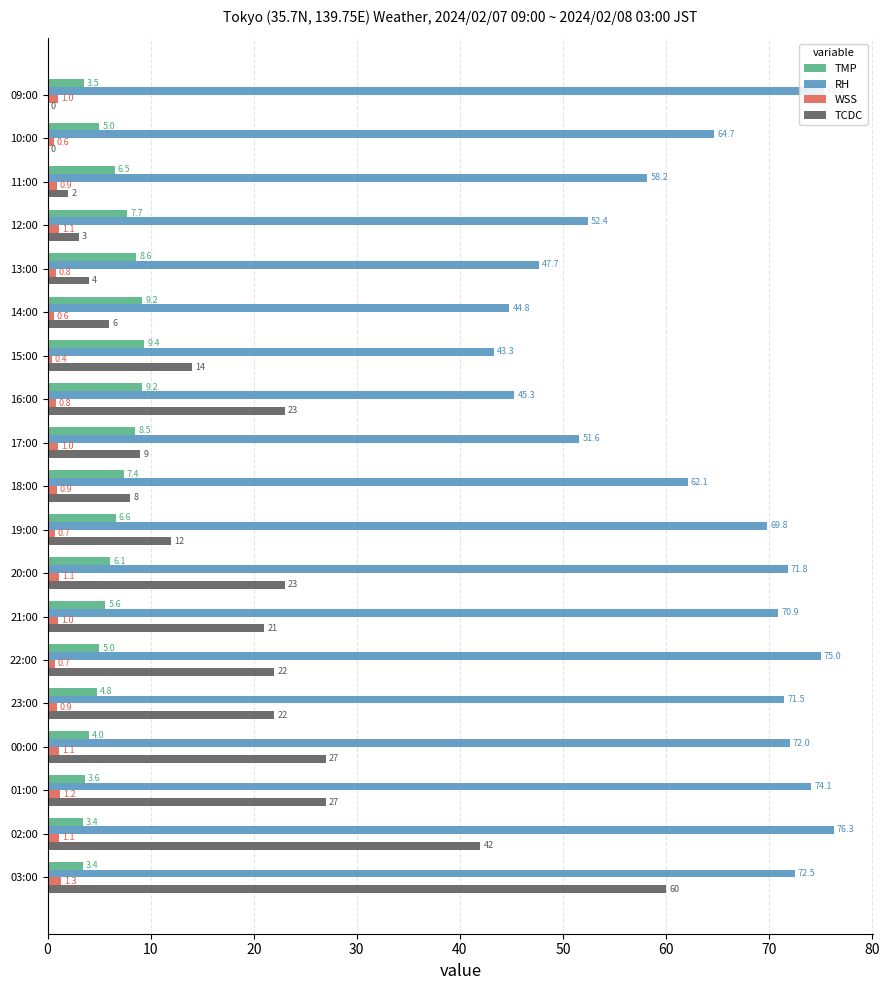

Where is RH nearest to the value 59?

11:00